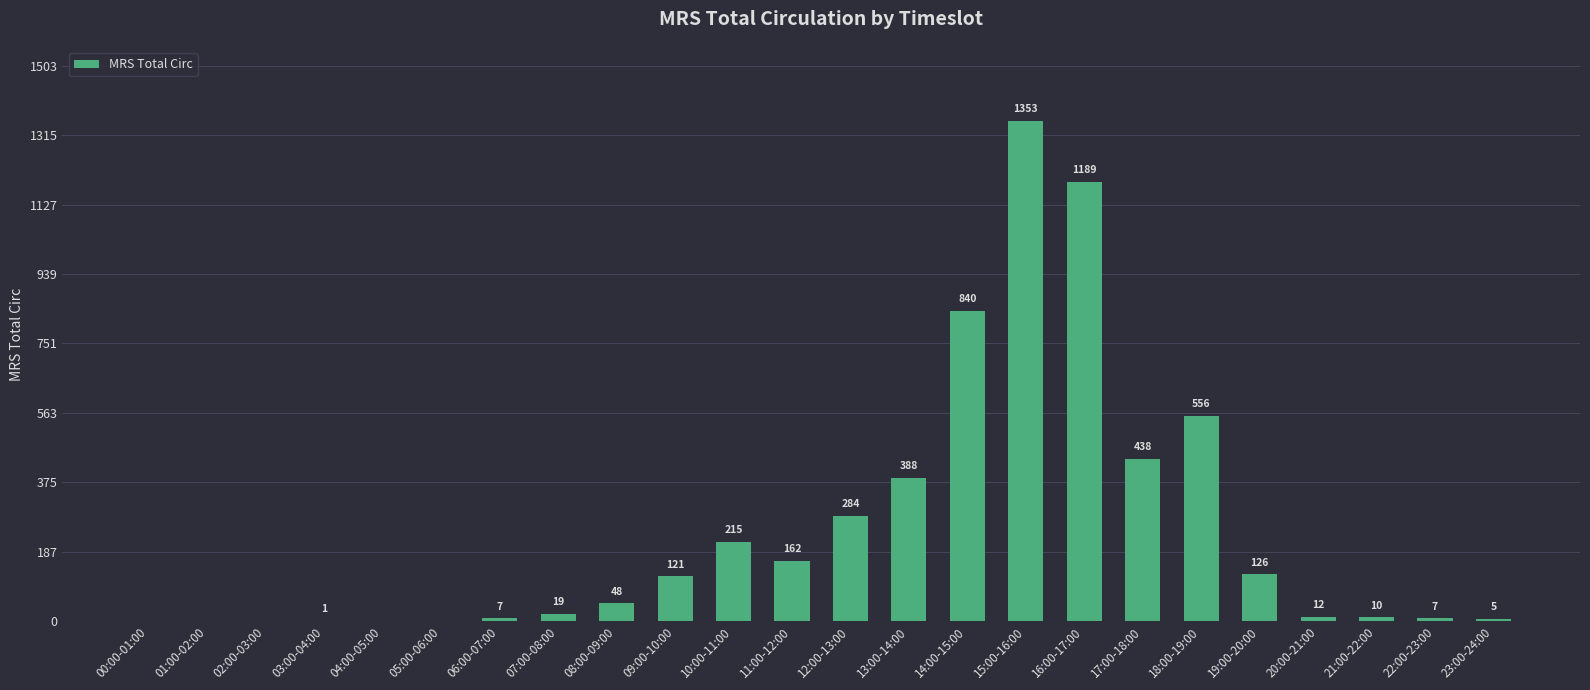

At which label is the value closest to 676?

18:00-19:00